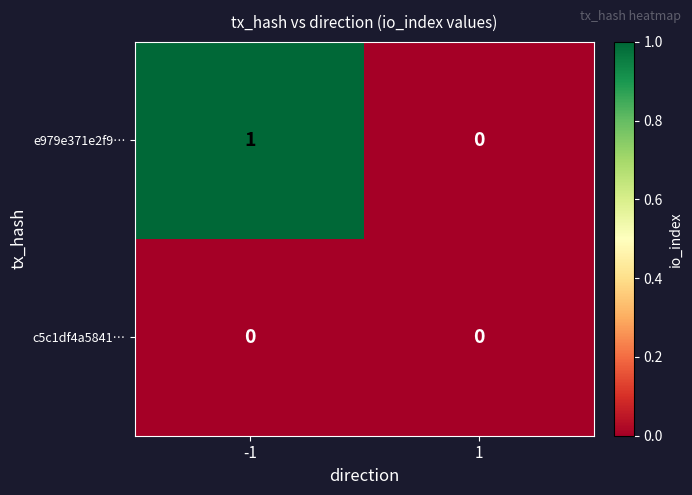

Which series has the largest total across all categories?

e979e371e2f9…